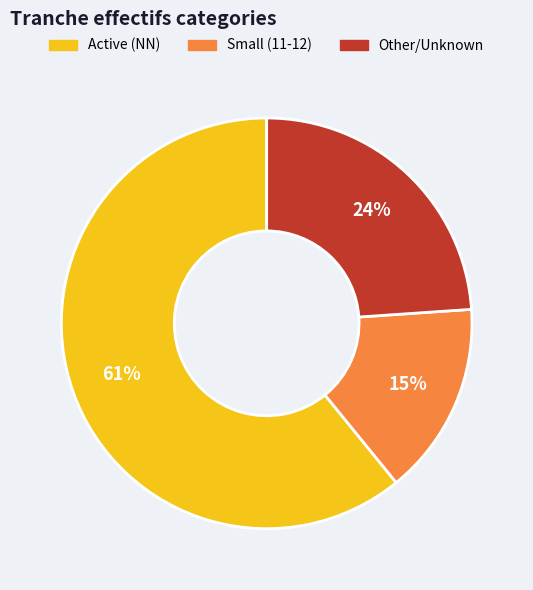

The Small (11-12) slice represents 24% of the pie. True or false?

False